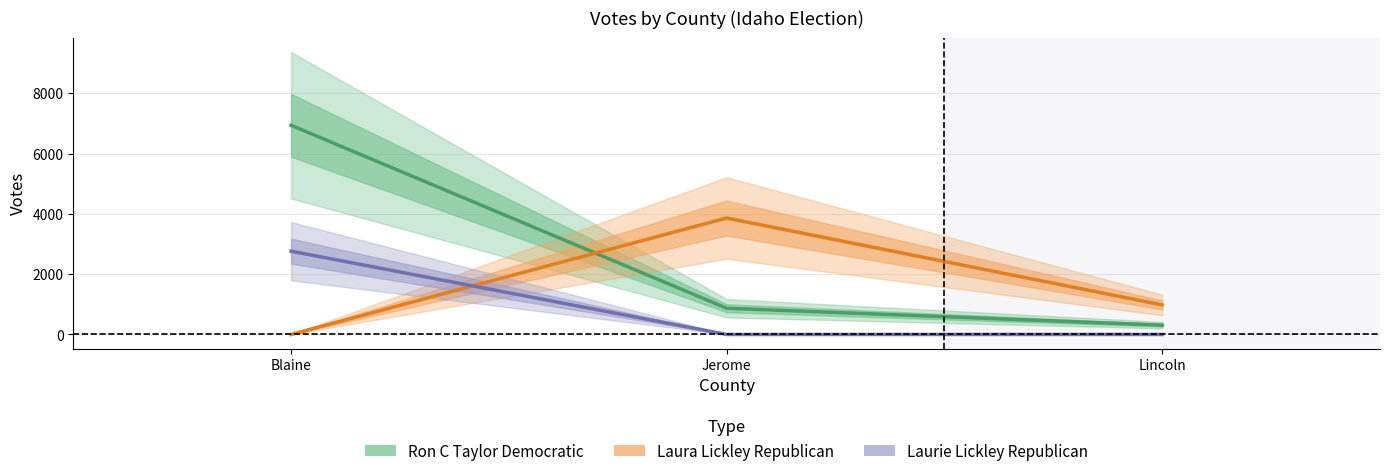

What is the difference between the maximum and minimum values in the Laurie Lickley Republican series?

2763